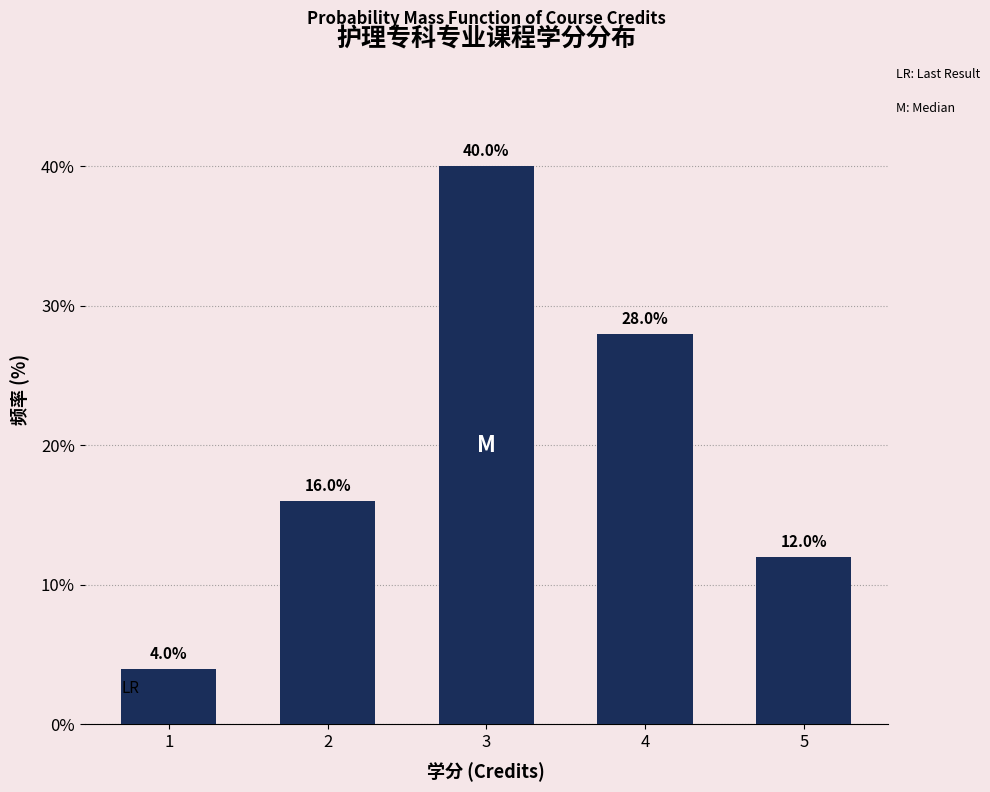

Reading right to left, what are all the values shown in this chart?

5=12.0	4=28.0	3=40.0	2=16.0	1=4.0